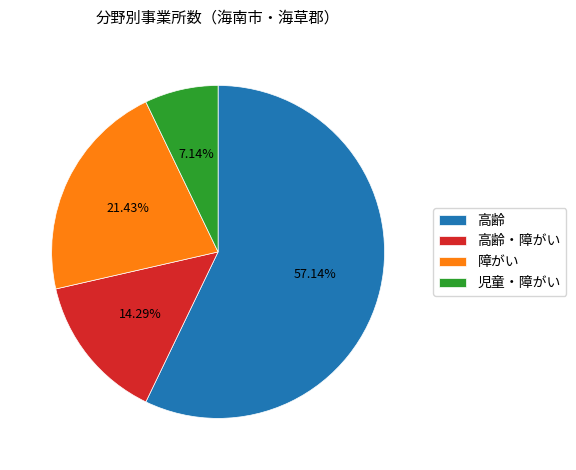

Combined, do 児童・障がい and 高齢 account for over 50%?

Yes